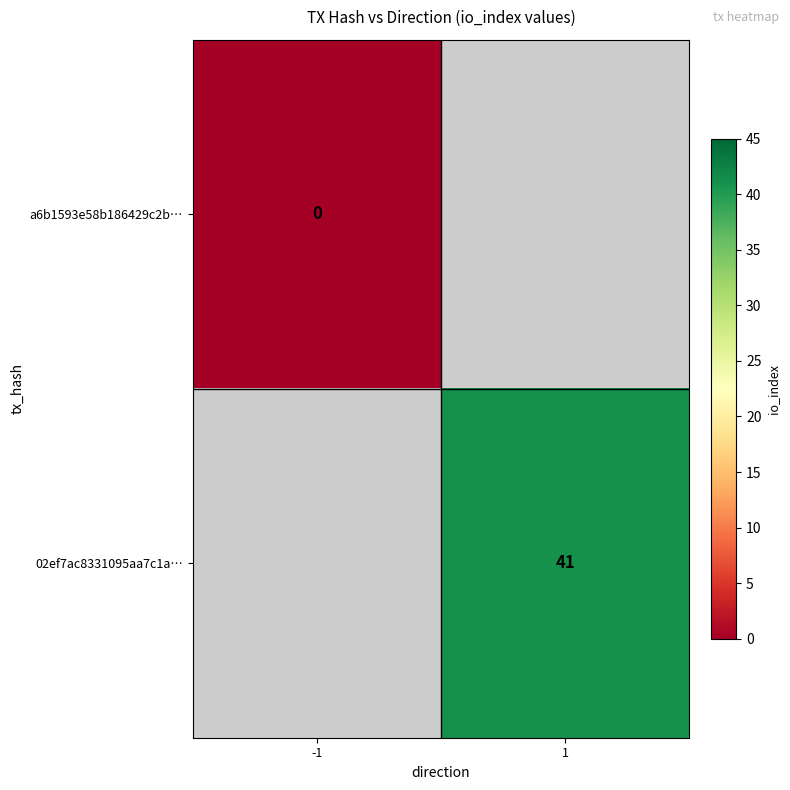

How many distinct data groups are displayed?

2